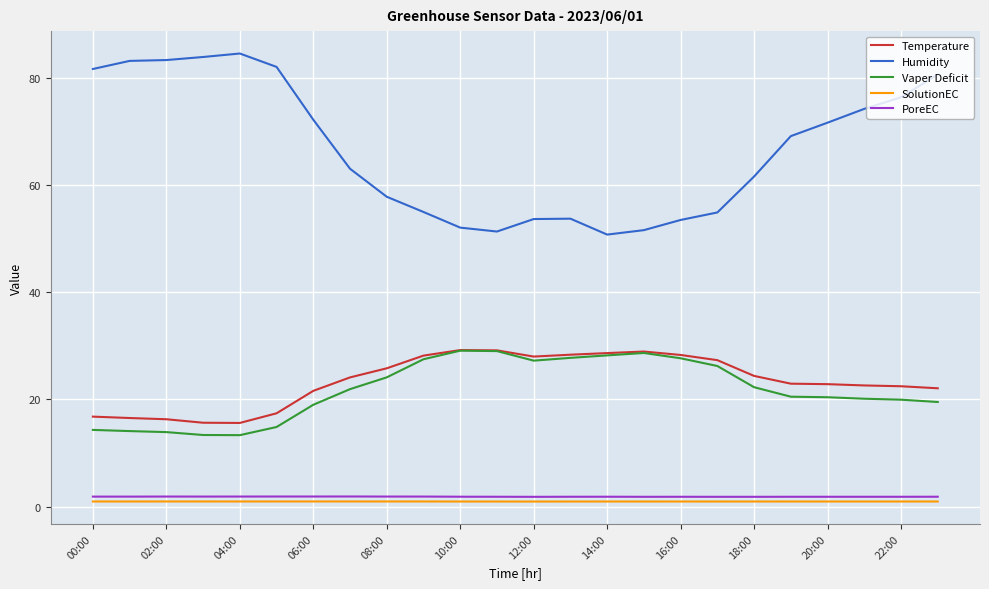

True or false: SolutionEC and Temperature cross at least once.

False